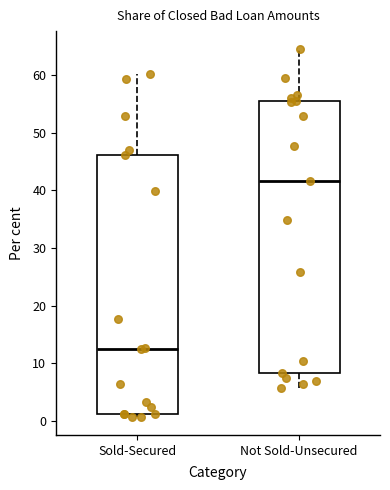

Which box's median line is the highest?

Not Sold-Unsecured